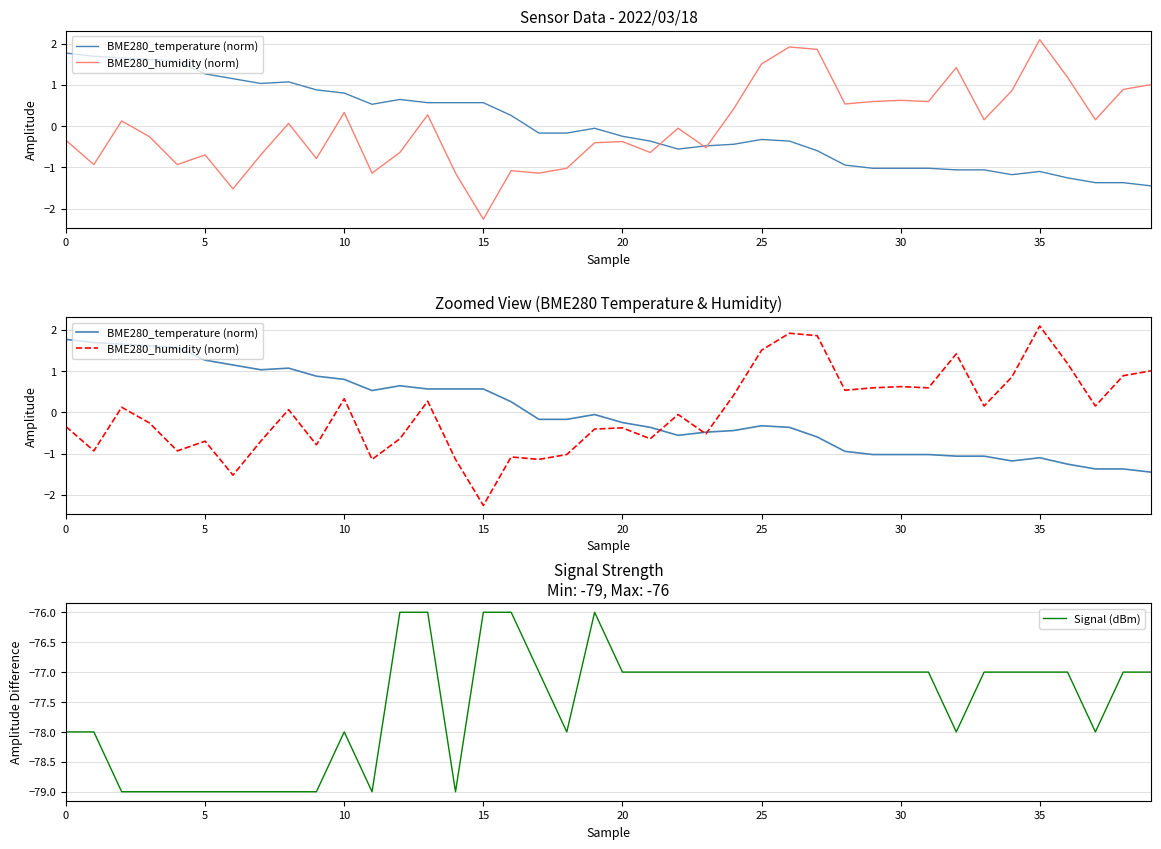

What is the value of the BME280_temperature (norm) point at the 29th from the left?

-0.9